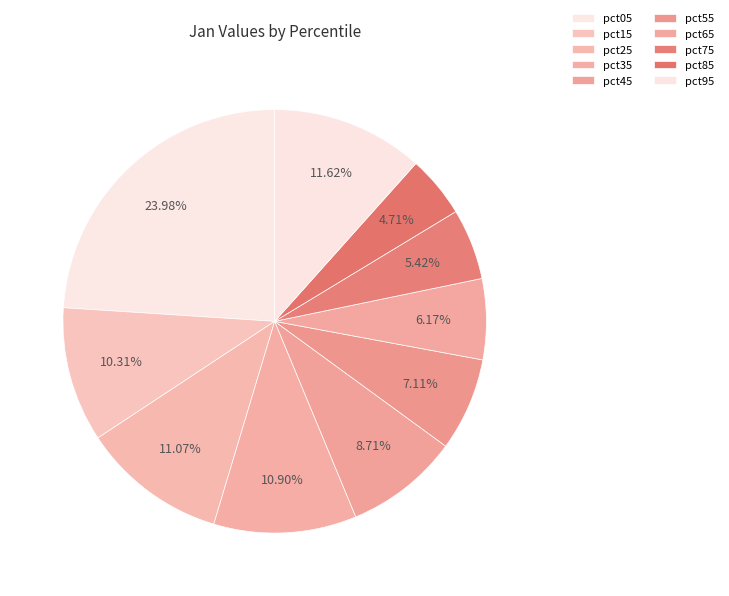

How many segments does this pie chart have?

10